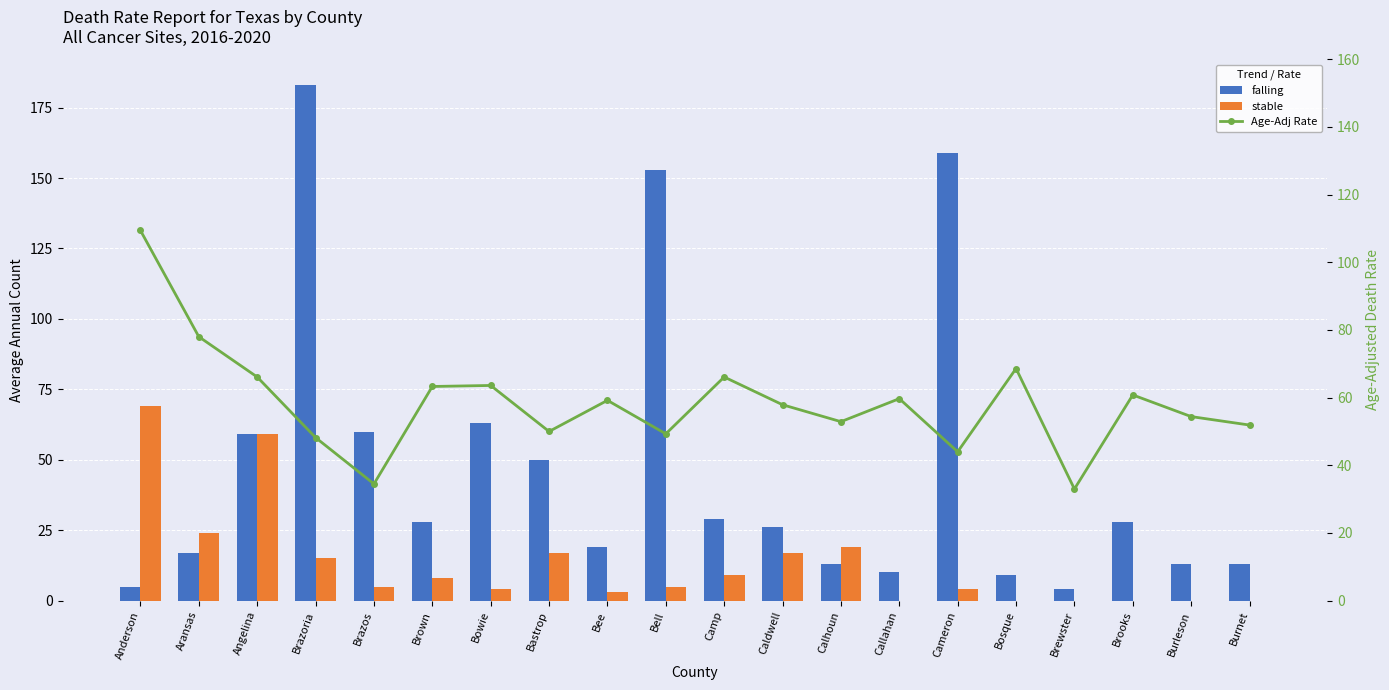

Is it true that stable equals 24.1 at Brazoria?

False